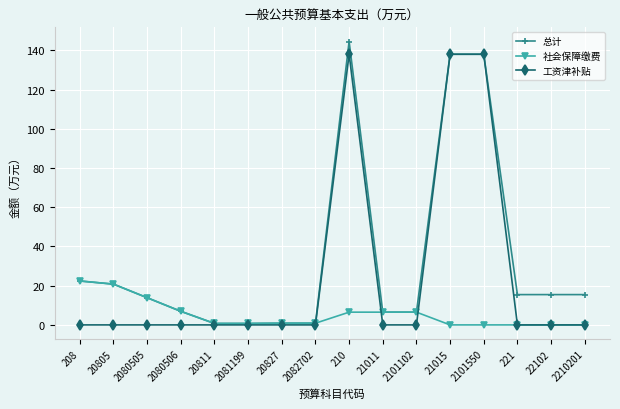

What is the value of the 社会保障缴费 point at the 10th from the left?

6.5